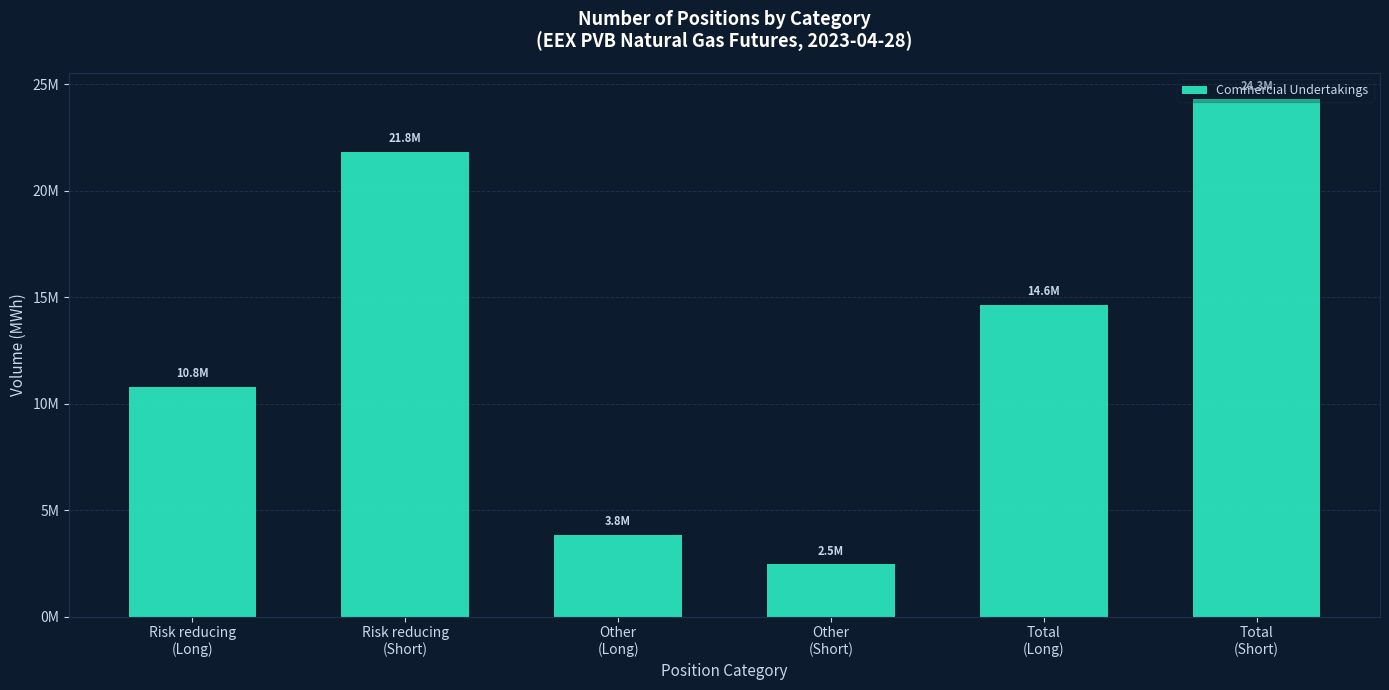

Between Risk reducing
(Short) and Other
(Short), which is larger?

Risk reducing
(Short)